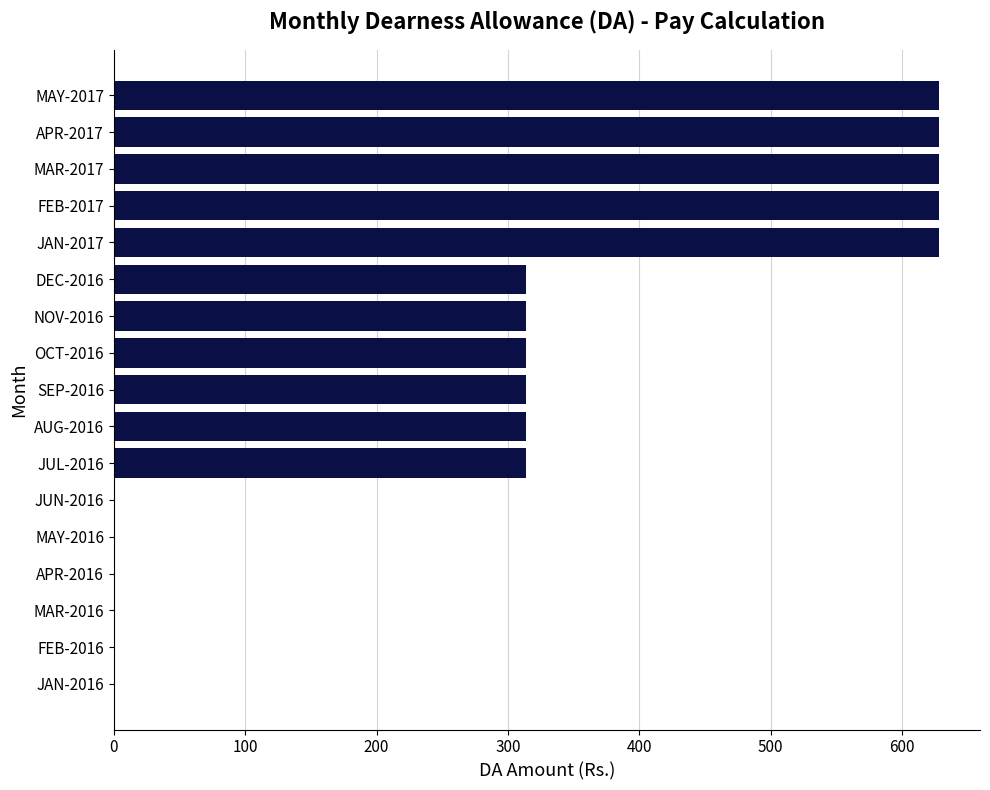

Are the bars horizontal?

Yes